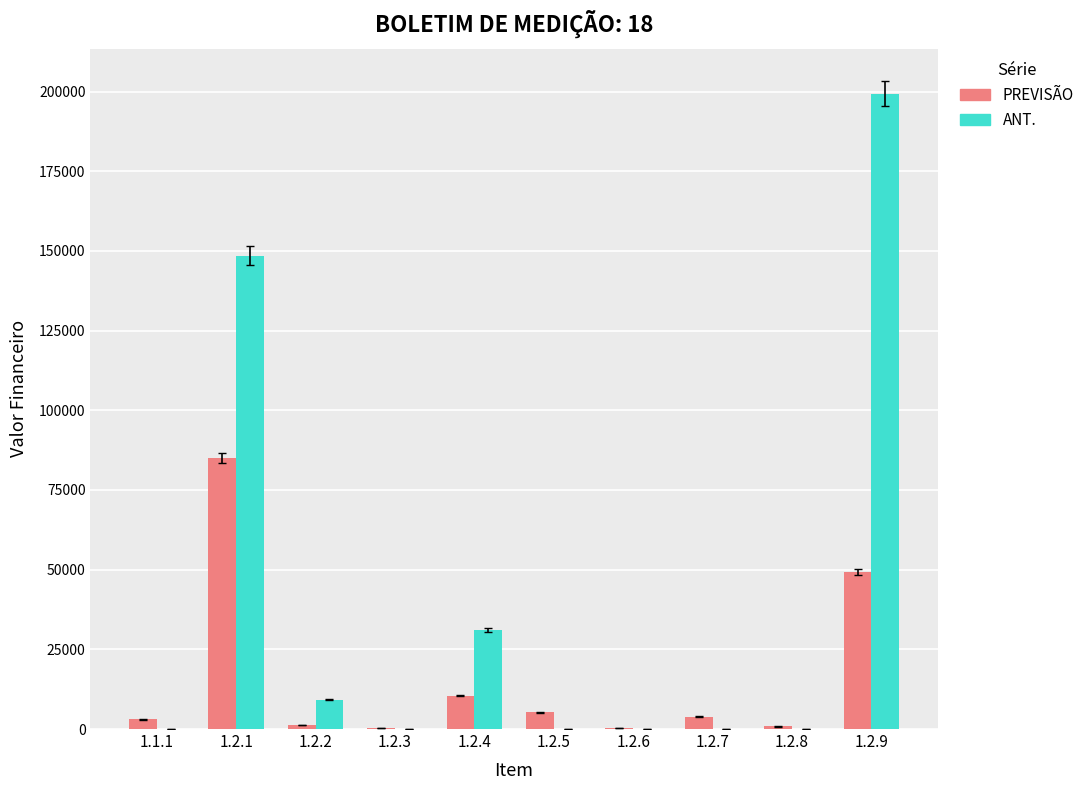

How many series are shown in this chart?

2